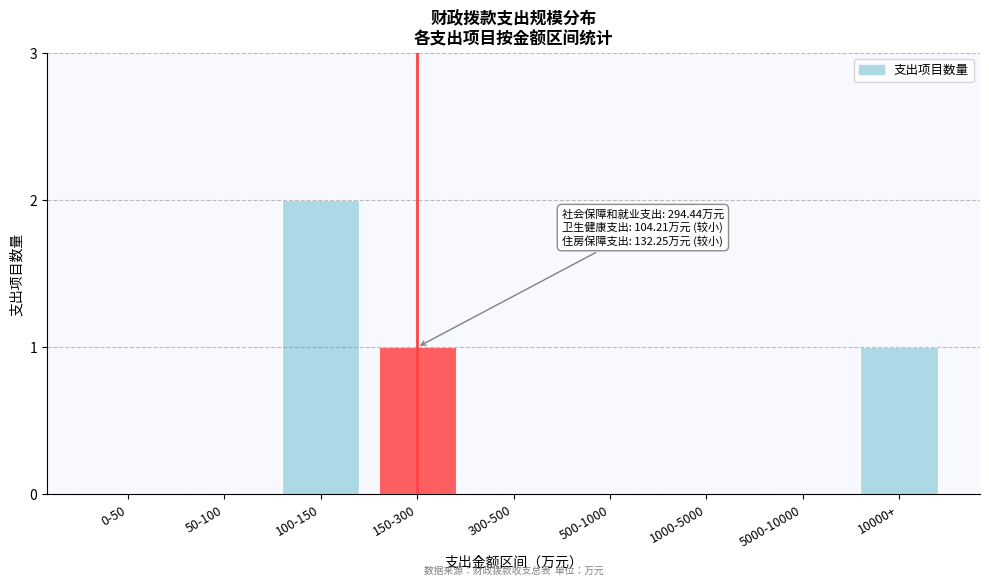

What is the sum of the values at 100-150 and 150-300?

3